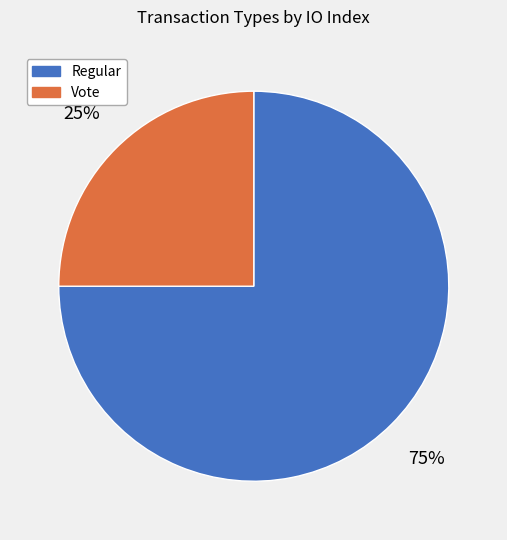

Rank the categories by value from highest to lowest.

Regular, Vote